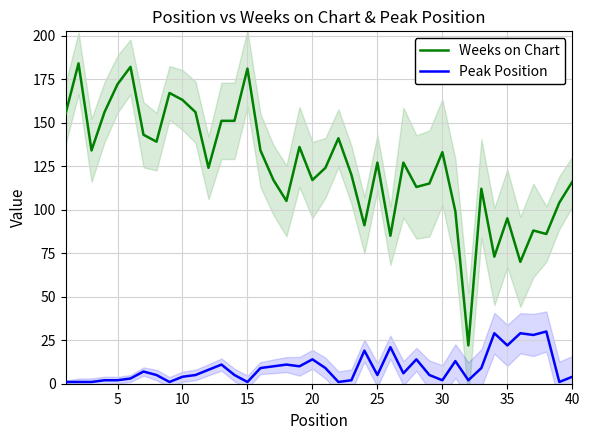

True or false: Weeks on Chart and Peak Position cross at least once.

False